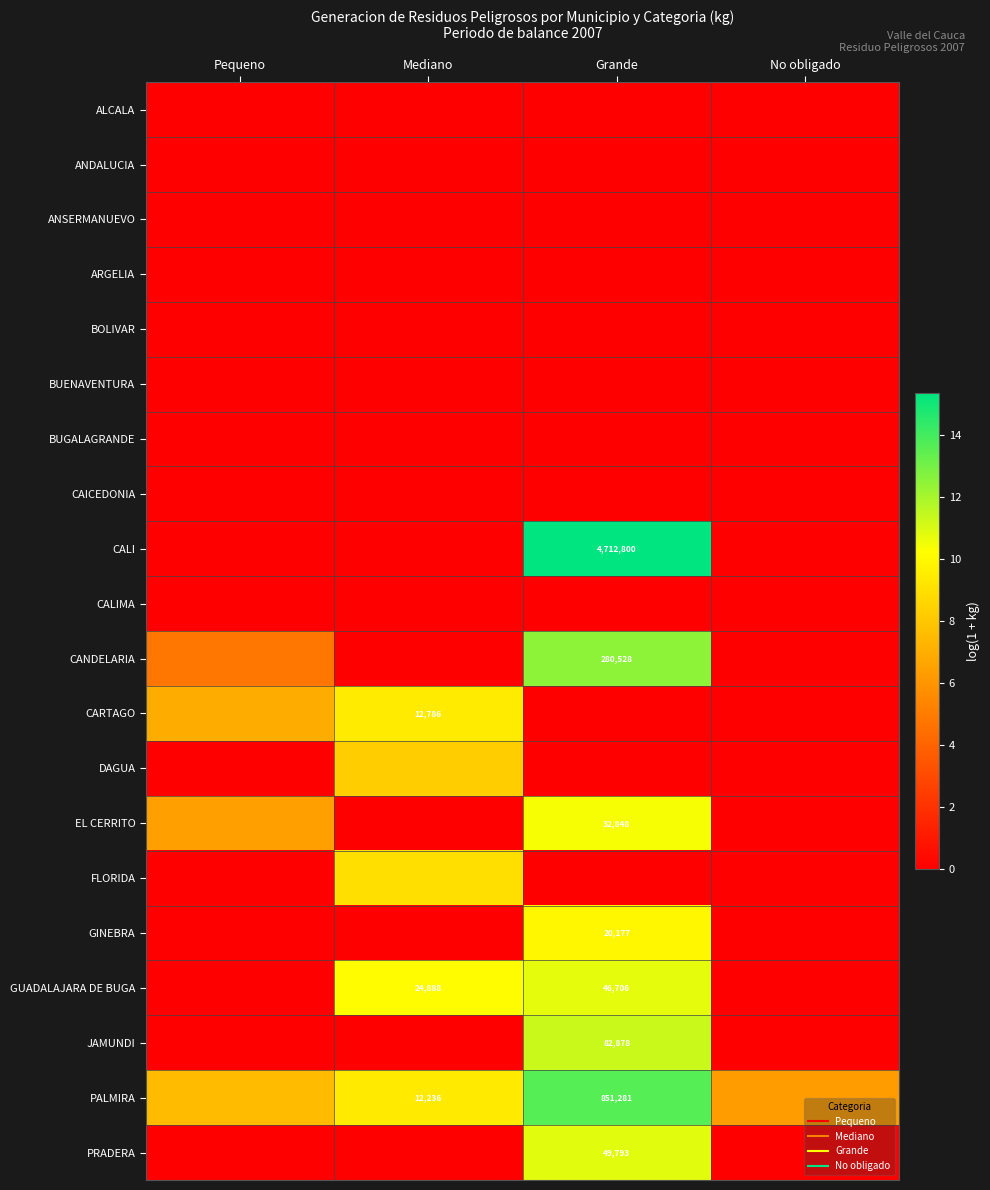

Which series has the largest range (max minus min)?

CALI